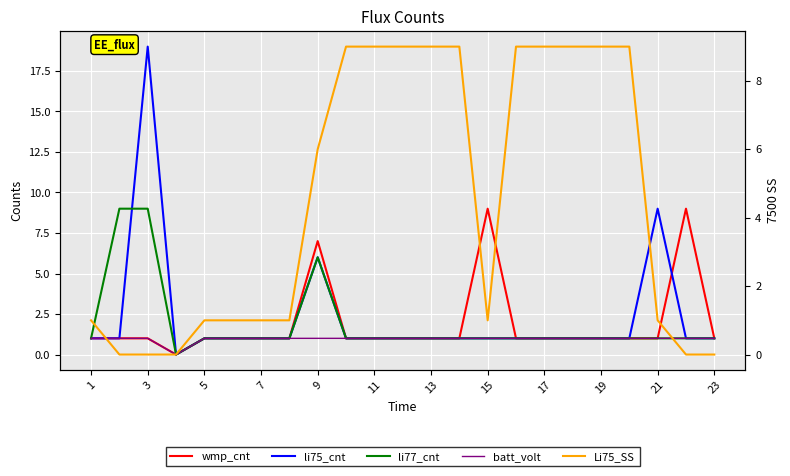

What are all the series names shown in the legend?

wmp_cnt, li75_cnt, li77_cnt, batt_volt, Li75_SS